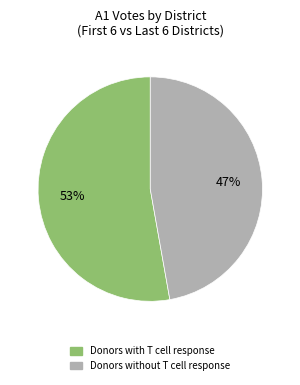

To the nearest percent, what is the difference between the largest and smallest slice percentages?

6%